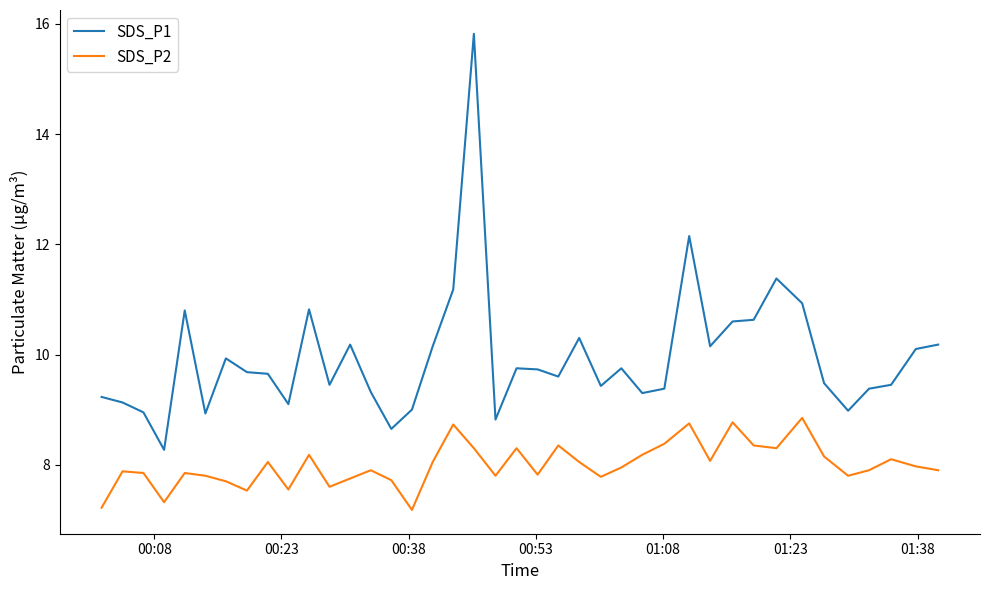

What is the average value of the SDS_P2 series?

8.0